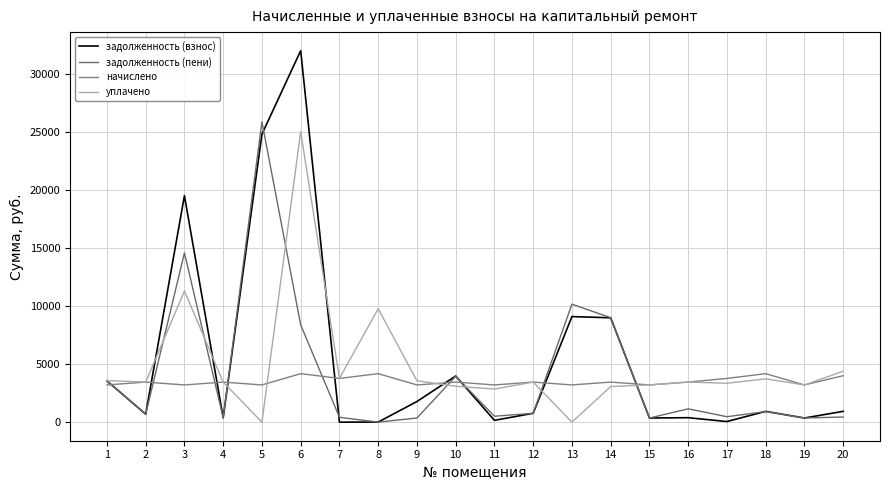

True or false: задолженность (пени) and задолженность (взнос) cross at least once.

True